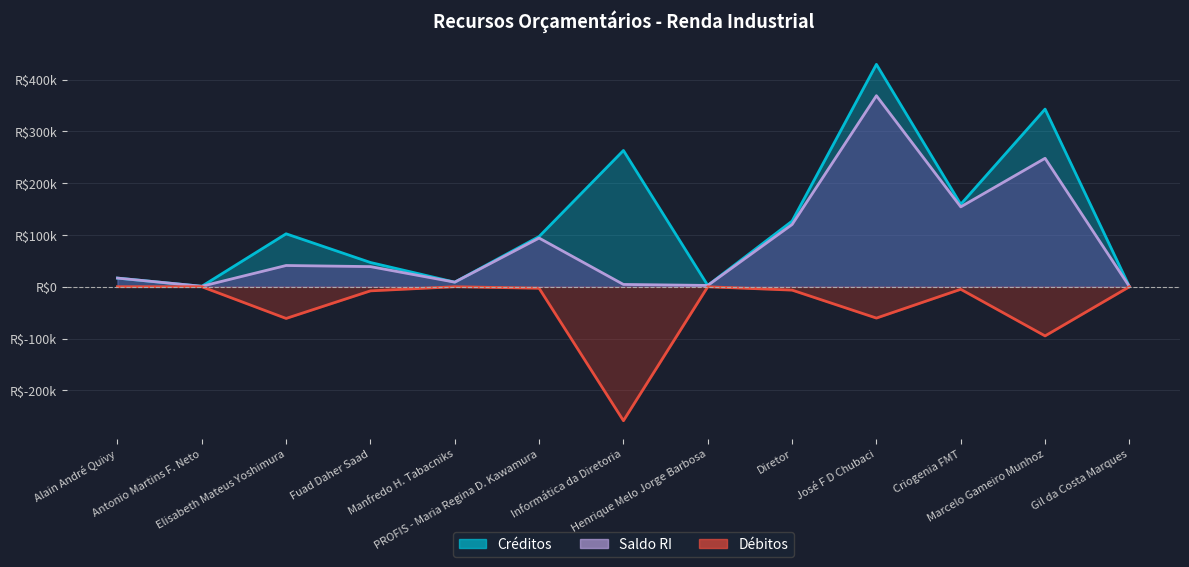

Rank the series by their average value, from highest to lowest.

Créditos, Saldo RI, Débitos